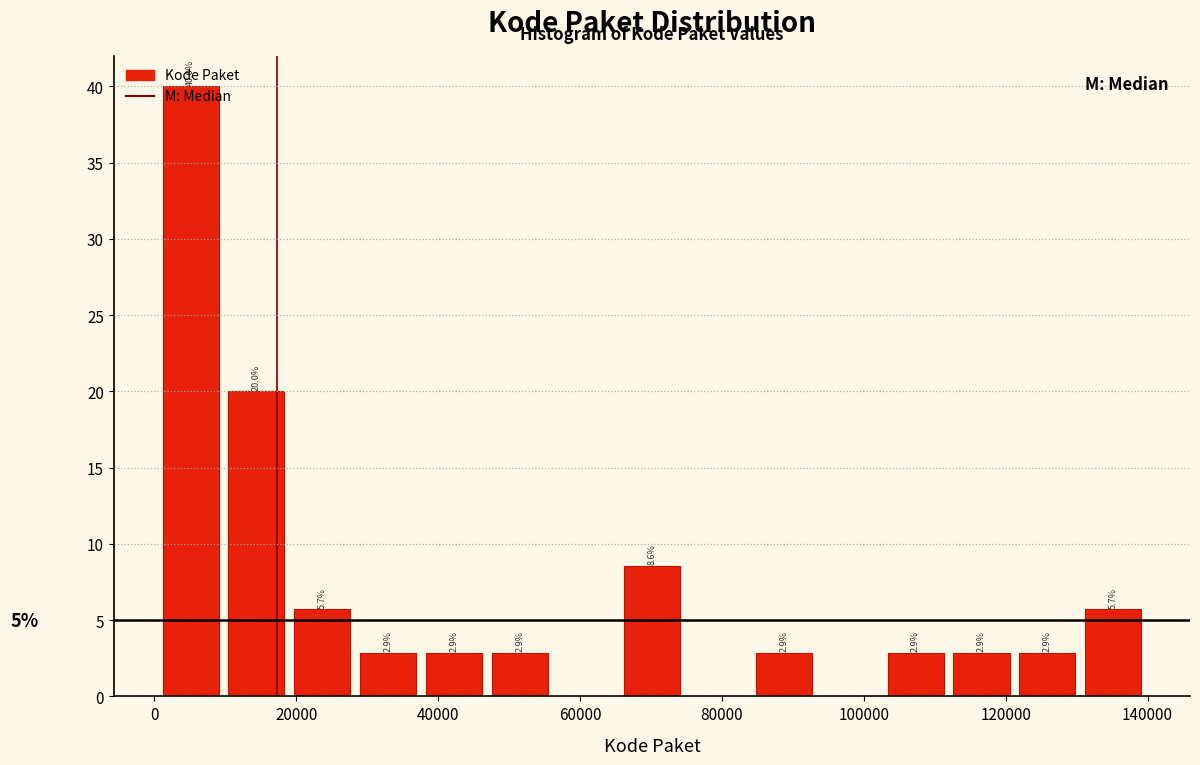

Which range on the x-axis has the tallest bar?

0 to 10000